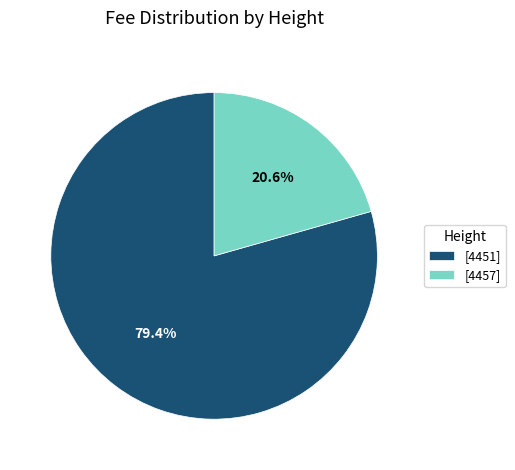

To the nearest percent, what is the average slice percentage?

50%